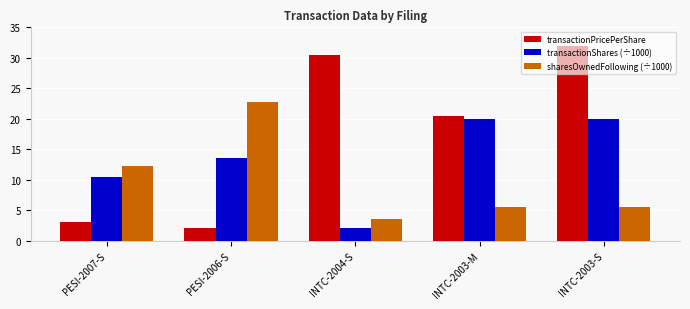

How many data points in sharesOwnedFollowing (÷1000) are less than 5?

1